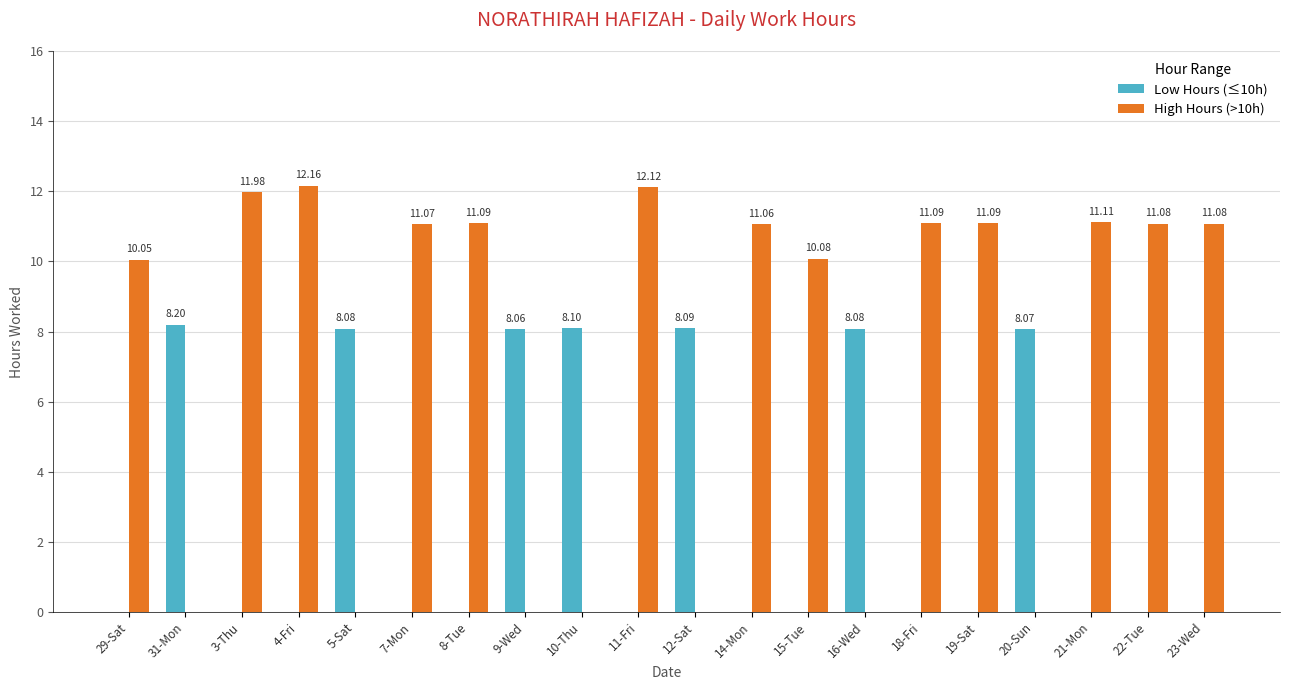

Between 3-Thu and 12-Sat, which series saw the biggest shift?

High Hours (>10h)